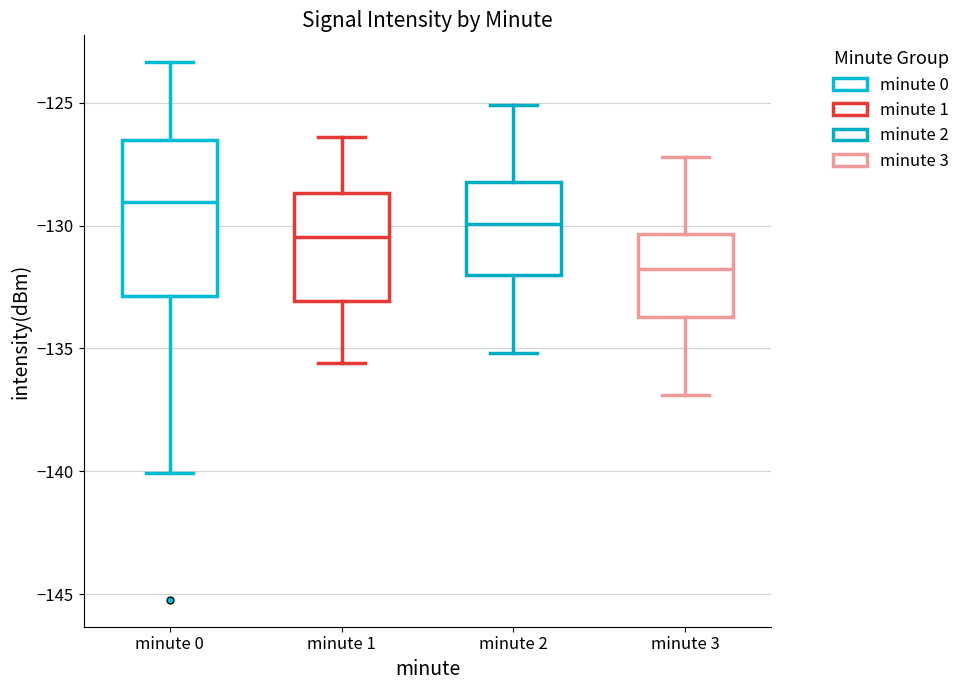

Where does the lower whisker of the box for minute 0 end on the y-axis? The values are not printed on the chart, so give them approximately, as read against the axis.

-140.0